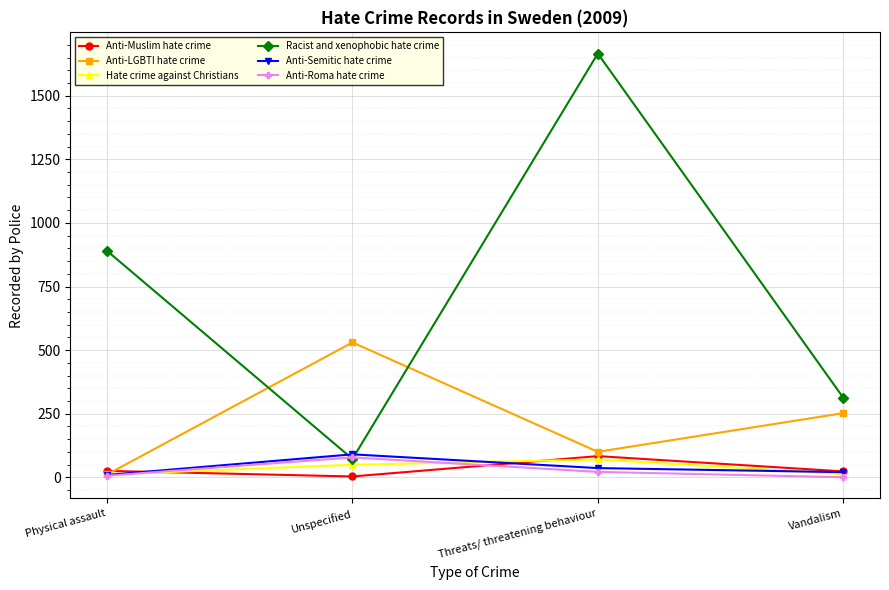

The Racist and xenophobic hate crime series shows 890 at Physical assault. True or false?

True